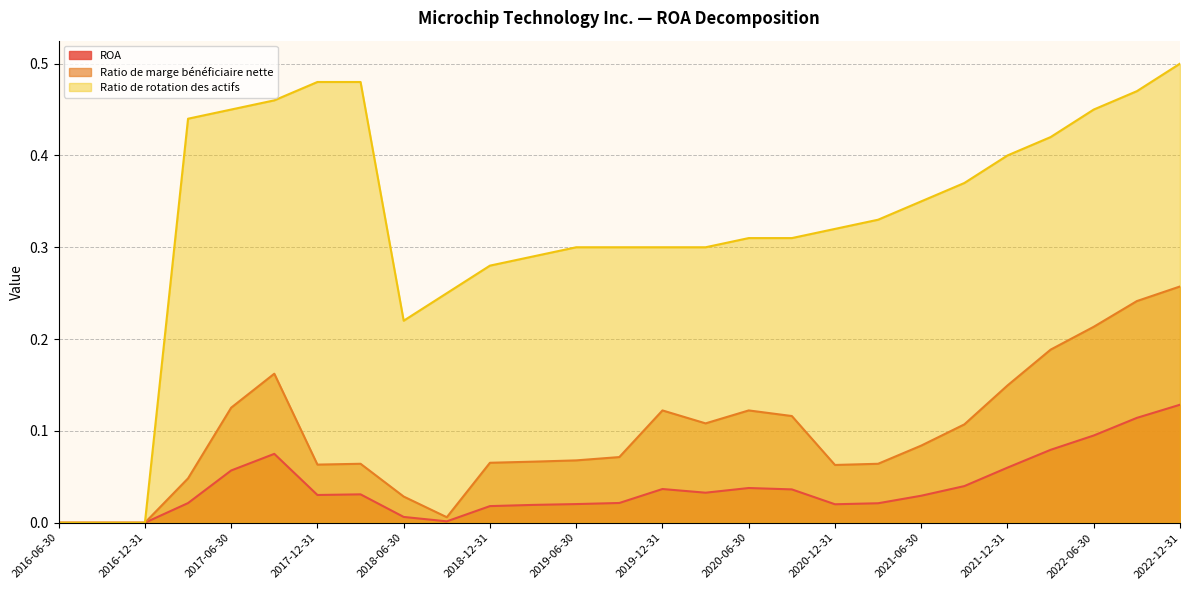

Which series changed the most between 2016-06-30 and 2019-12-31?

Ratio de rotation des actifs